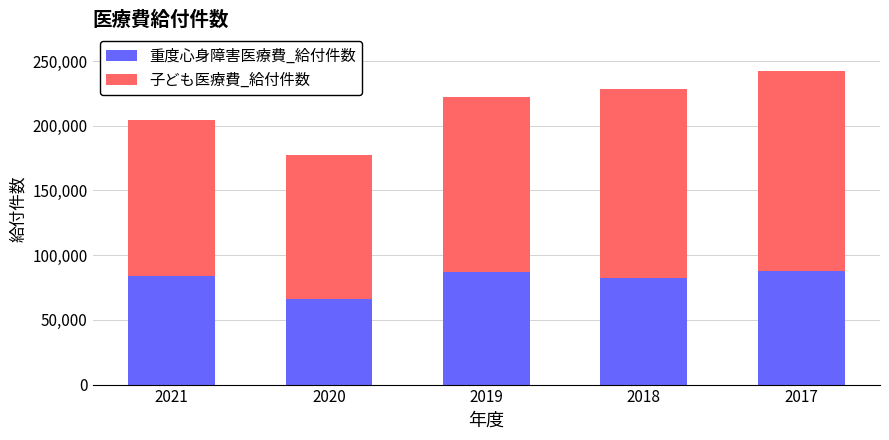

What are all the series names shown in the legend?

重度心身障害医療費_給付件数, 子ども医療費_給付件数